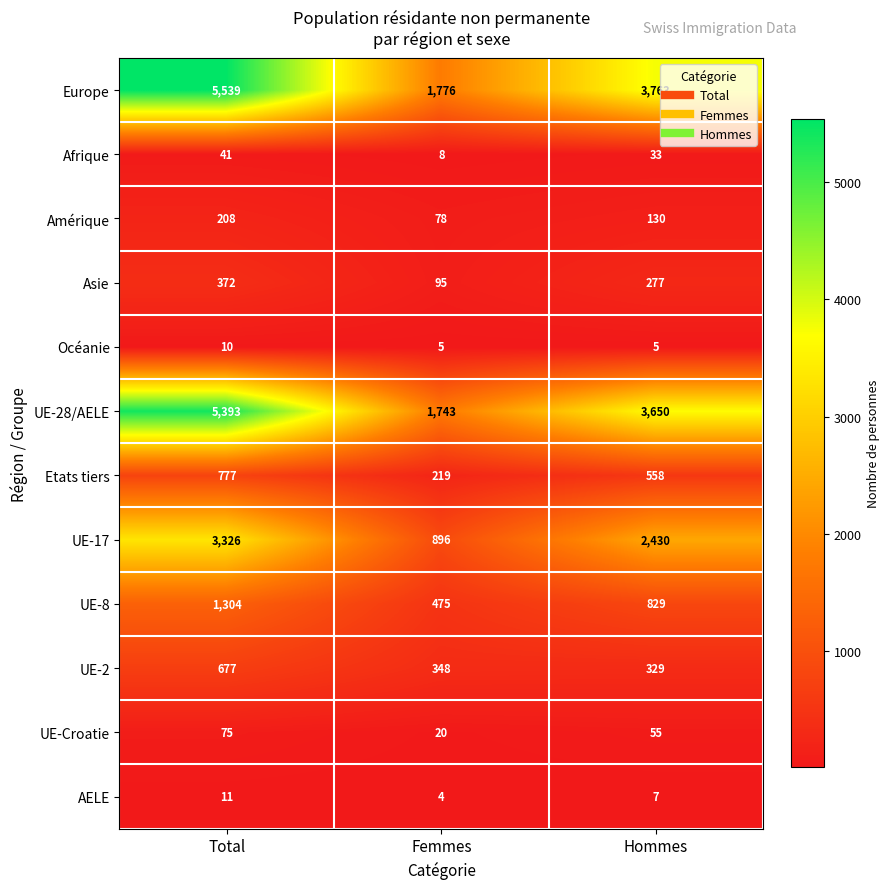

Where does the Etats tiers series first go above 558?

Total